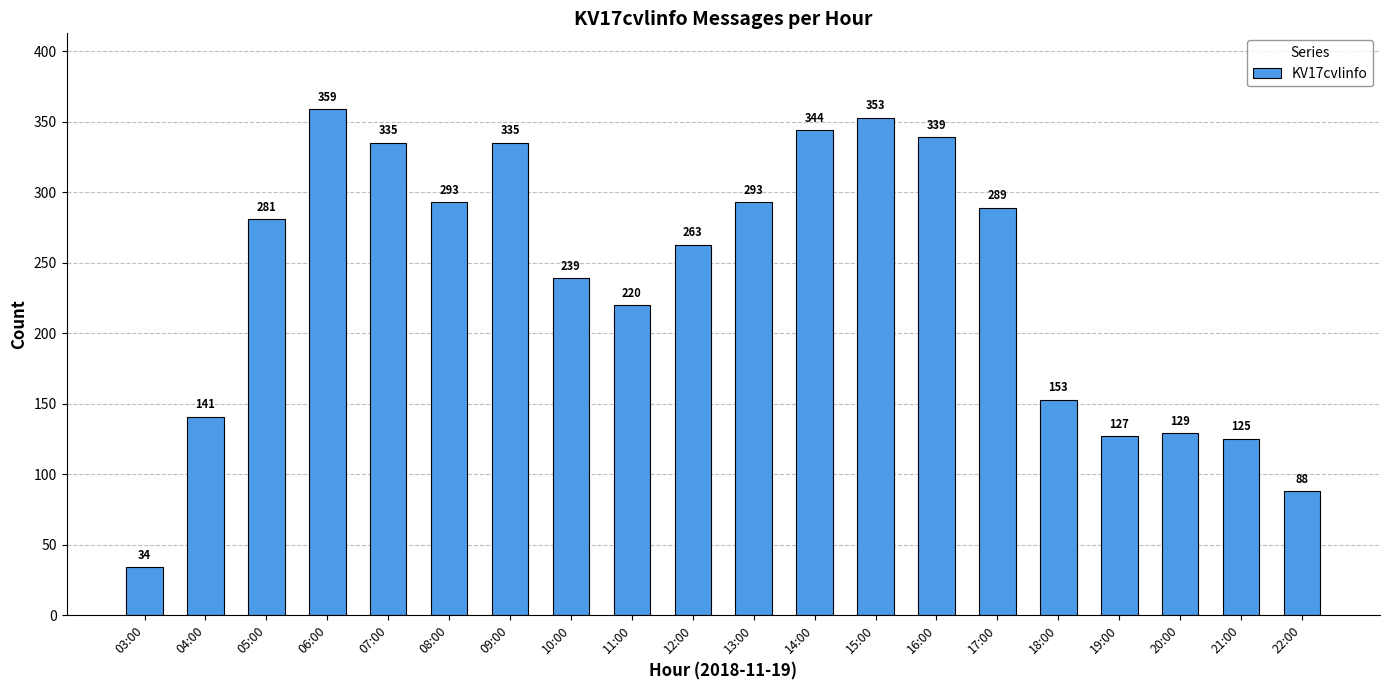

Reading left to right, what are all the values shown in this chart?

03:00=34	04:00=141	05:00=281	06:00=359	07:00=335	08:00=293	09:00=335	10:00=239	11:00=220	12:00=263	13:00=293	14:00=344	15:00=353	16:00=339	17:00=289	18:00=153	19:00=127	20:00=129	21:00=125	22:00=88